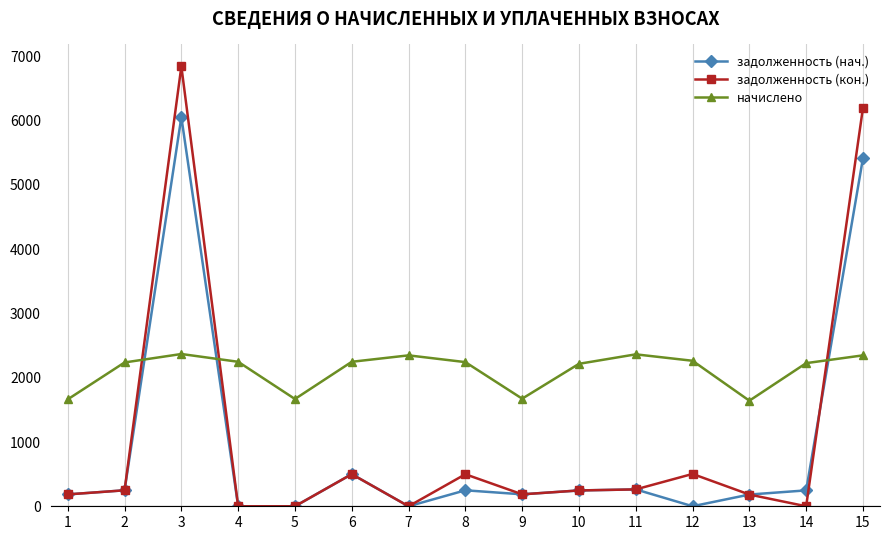

In задолженность (нач.), how many points are higher than both neighbors (excluding endpoints)?

4